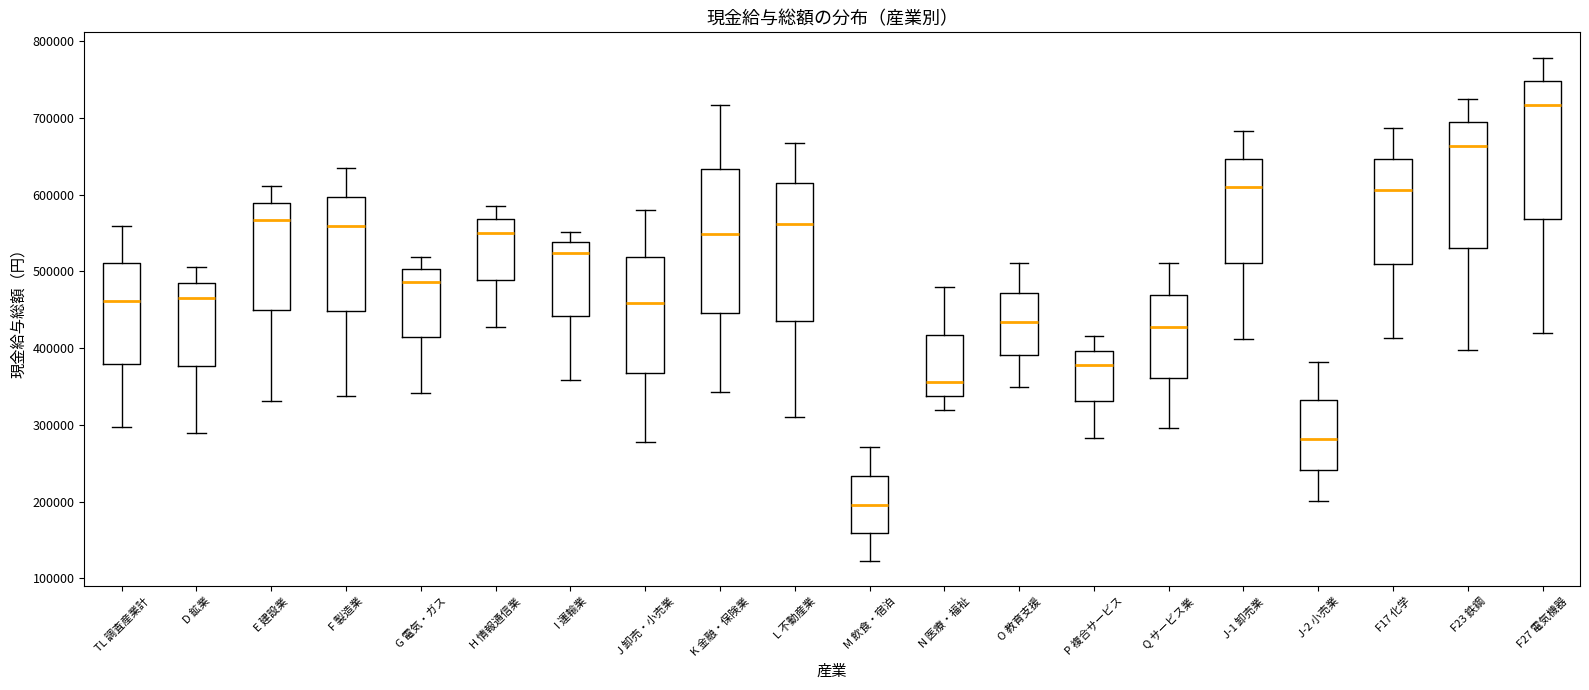

Which box has the lowest median line?

M 飲食・宿泊